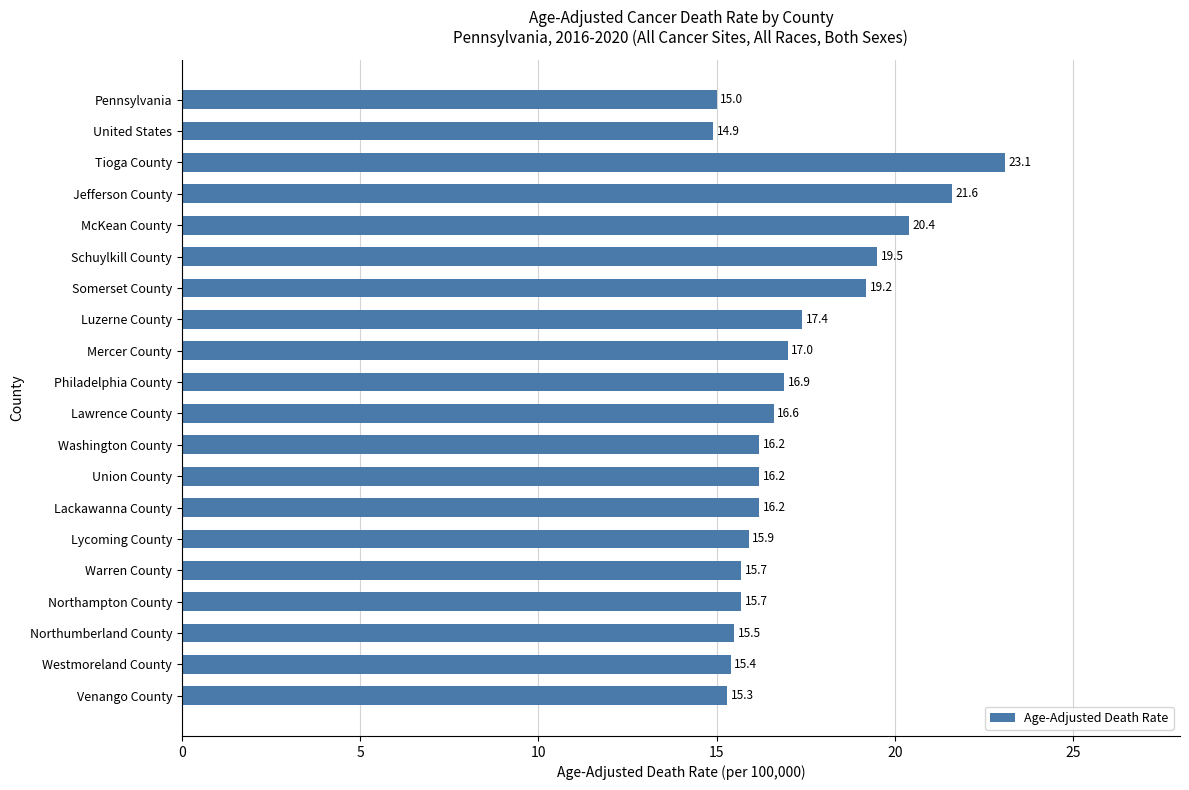

The chart shows a value of 15.7 at Warren County. True or false?

True